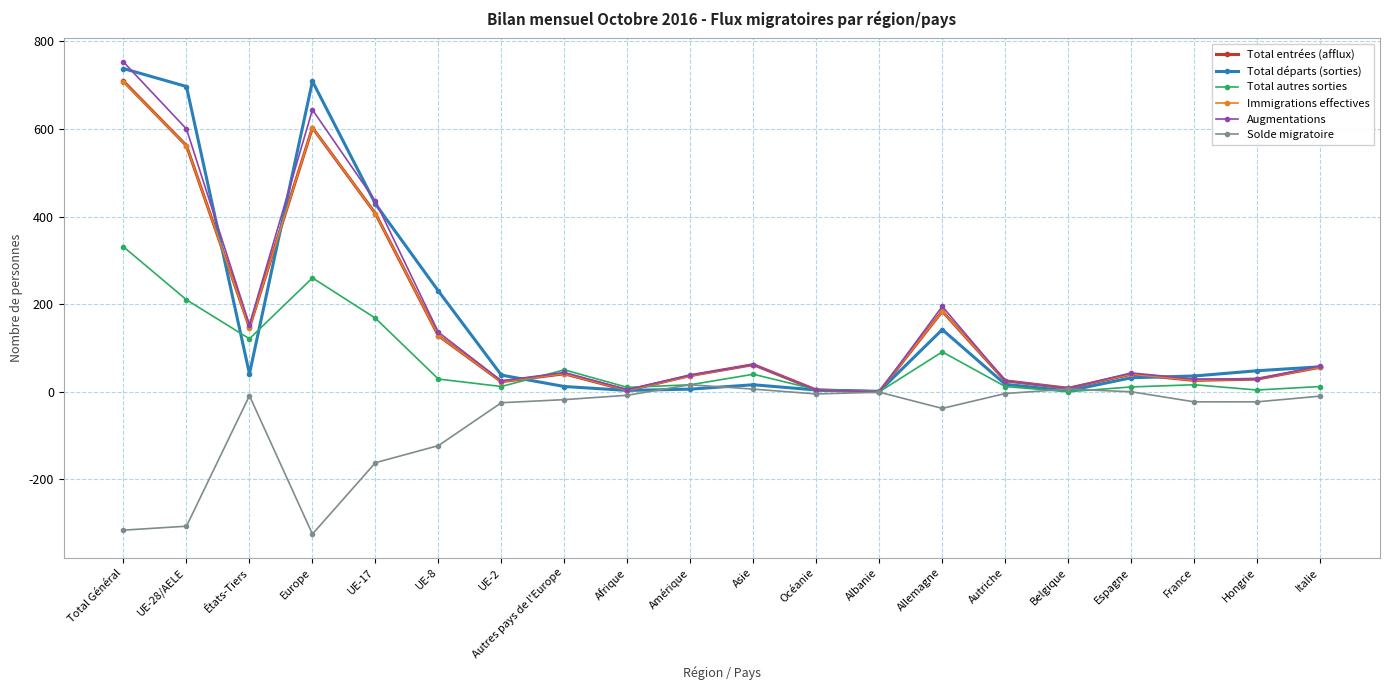

What is the spread (max minus min) of values at Autriche?

29